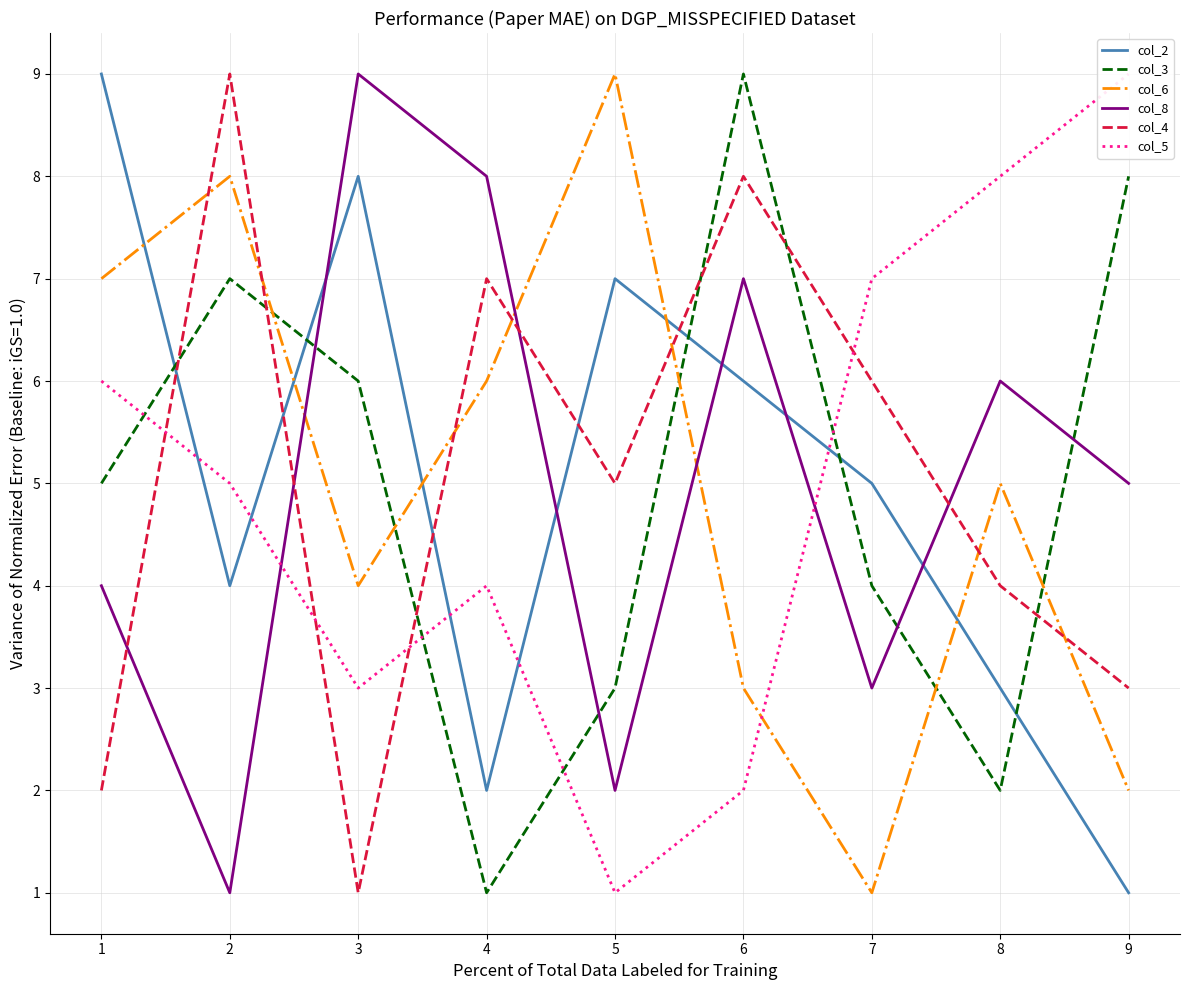

The value of col_3 at 7 is 4. True or false?

True